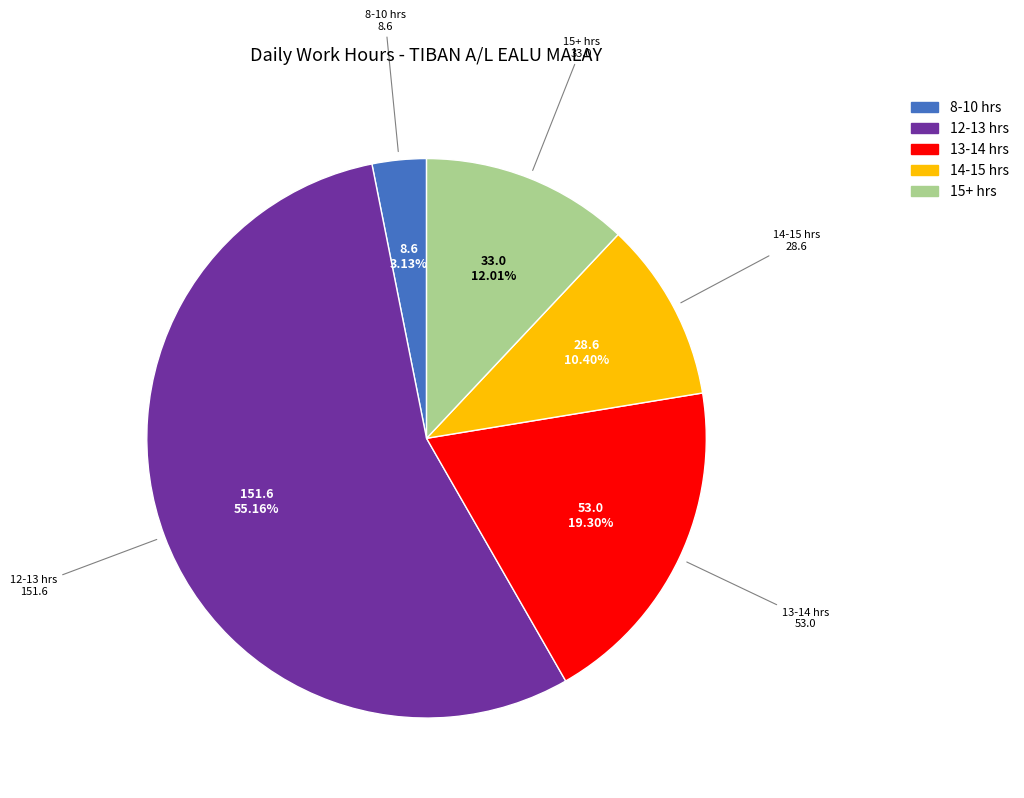

Which category has the biggest portion of the pie?

12-13 hrs